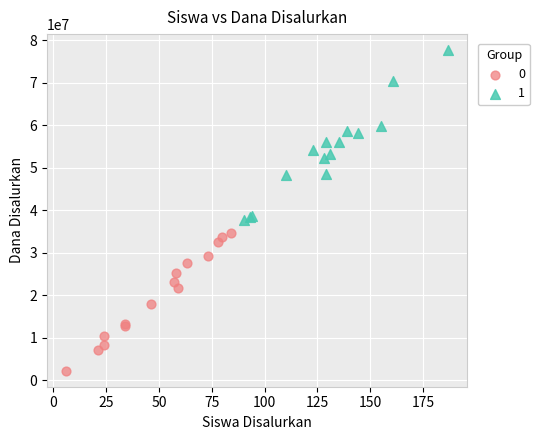

Which series contains the highest Y value?

1